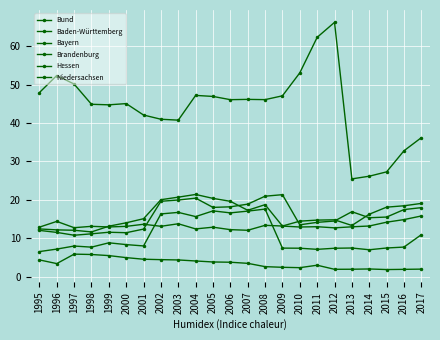

How many data points in Niedersachsen are above 15?

13